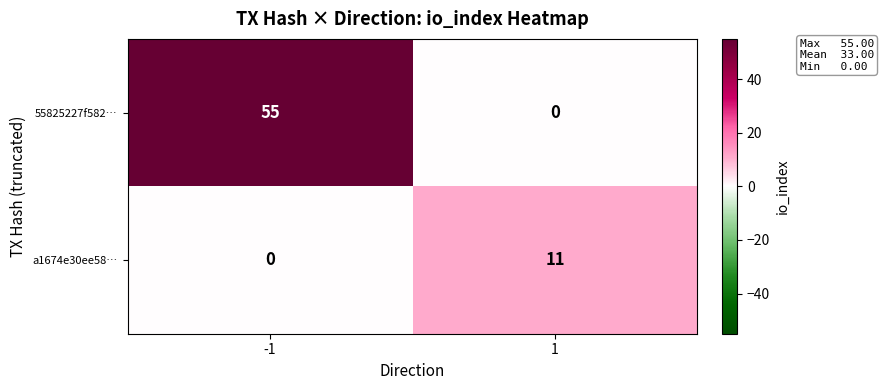

Which series has the widest spread of values?

55825227f582…